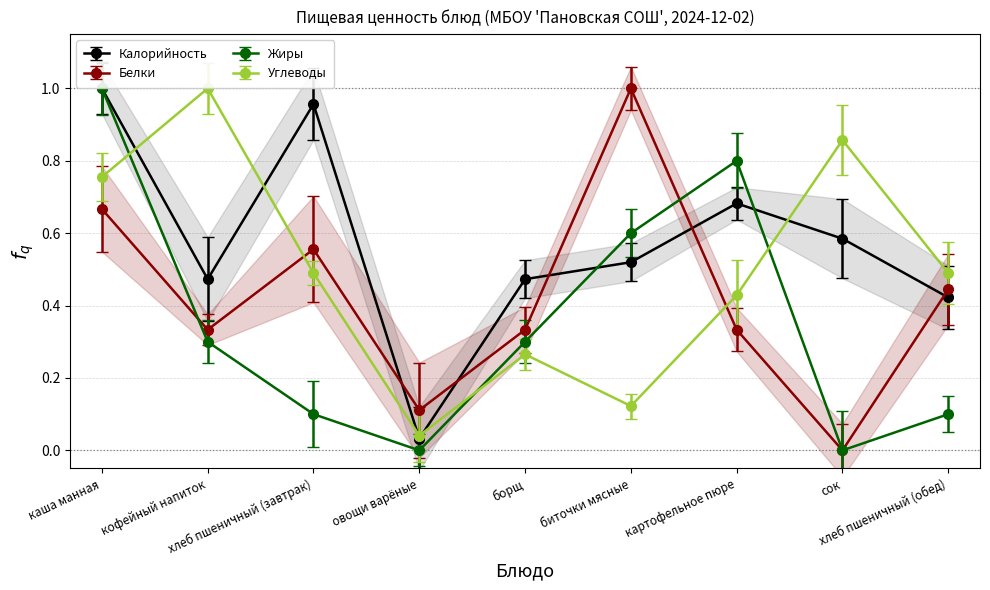

In Жиры, how many points are lower than both neighbors (excluding endpoints)?

2